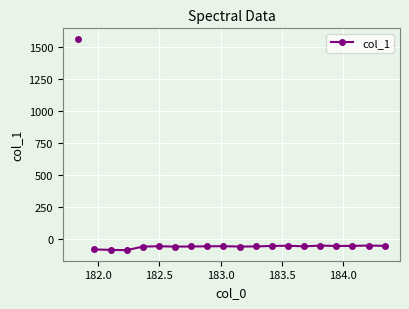

True or false: col_1 has more than 2 points higher than both neighbors.

True